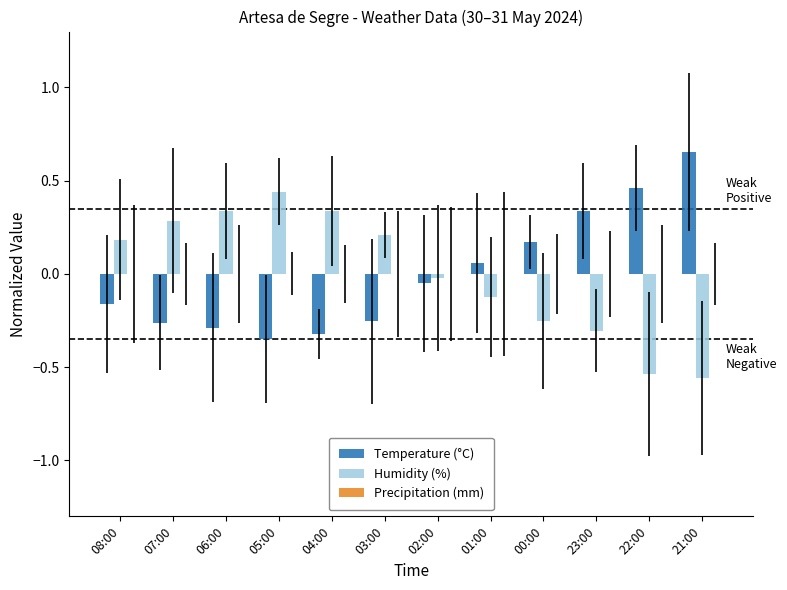

Rank the series by their maximum value, from highest to lowest.

Temperature (°C), Humidity (%)